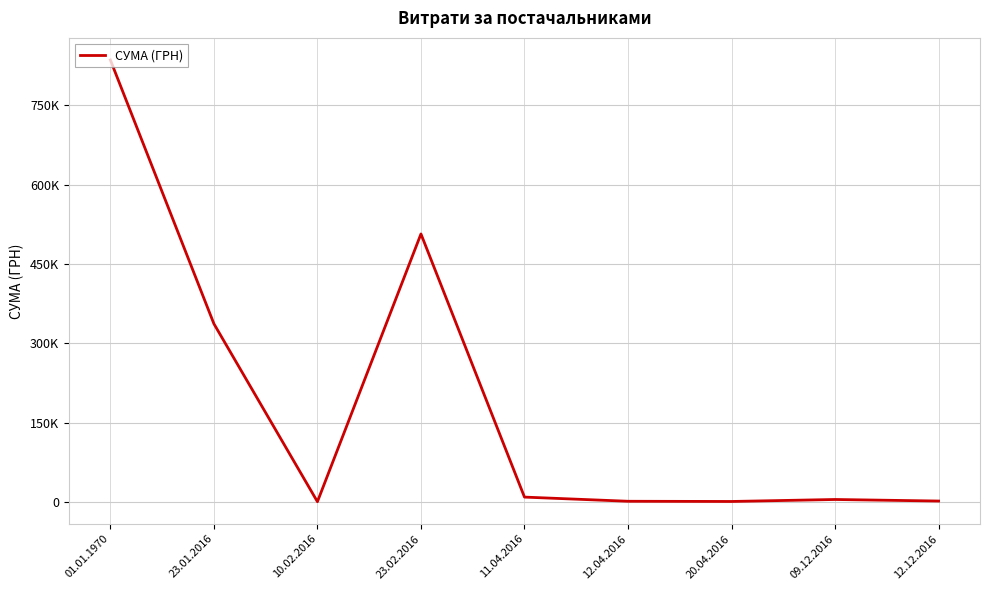

Where is the first local minimum?

10.02.2016